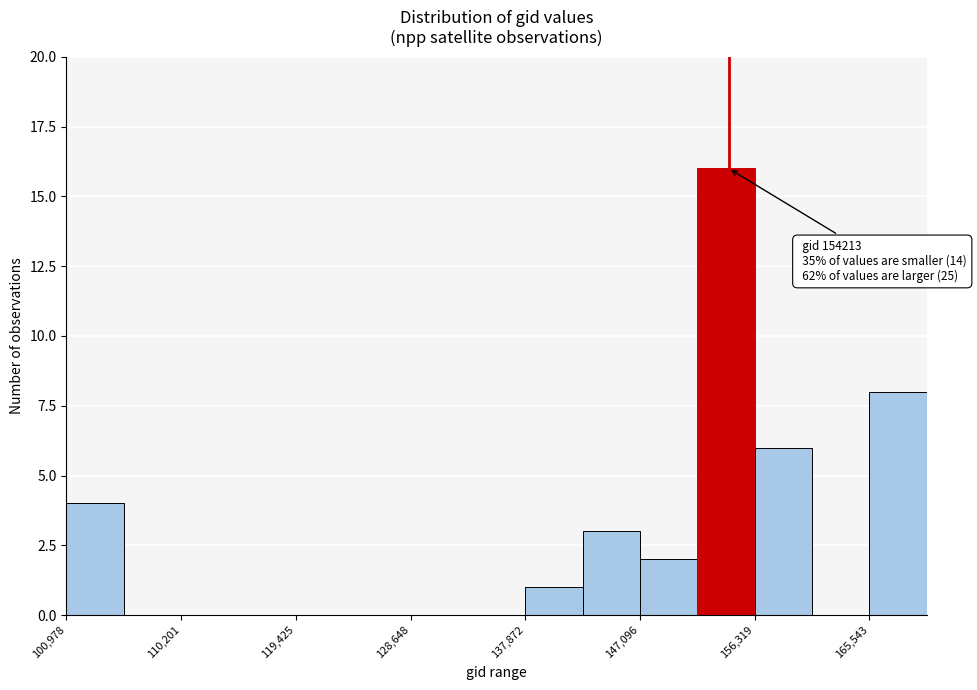

Over which range of the x-axis is the bar tallest?

152000 to 156000